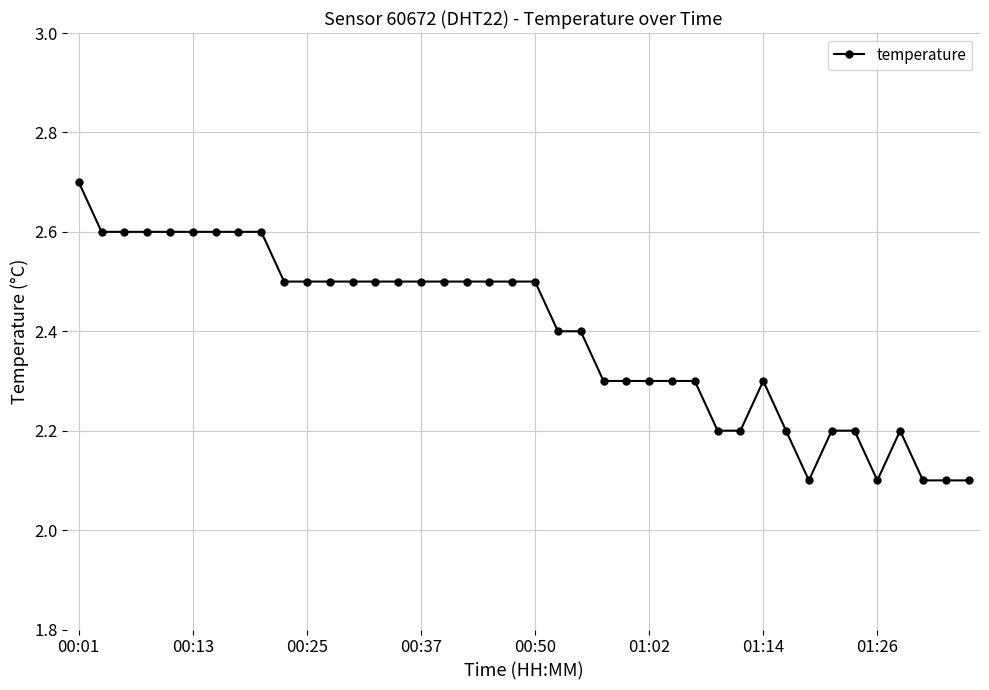

What is the minimum value shown in the chart?

2.1